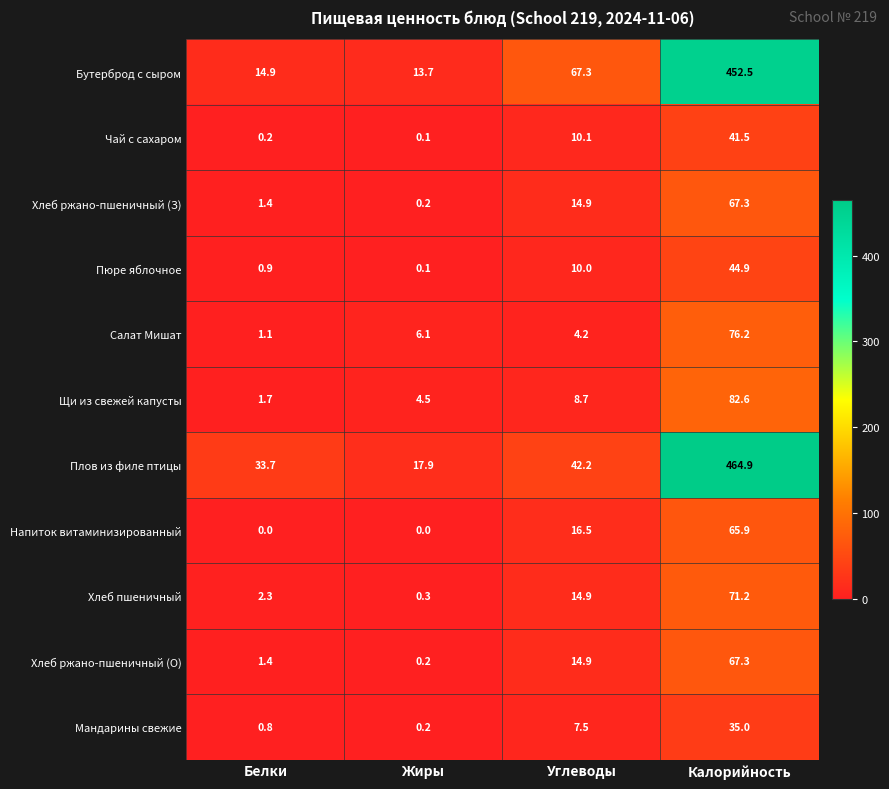

At which category does the chart reach its peak across all series?

Калорийность